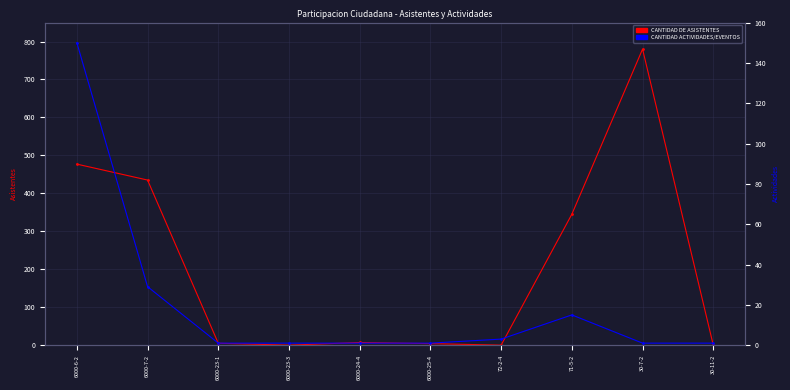

What is the difference between the maximum and second lowest values in the CANTIDAD ACTIVIDADES/EVENTOS series?

149